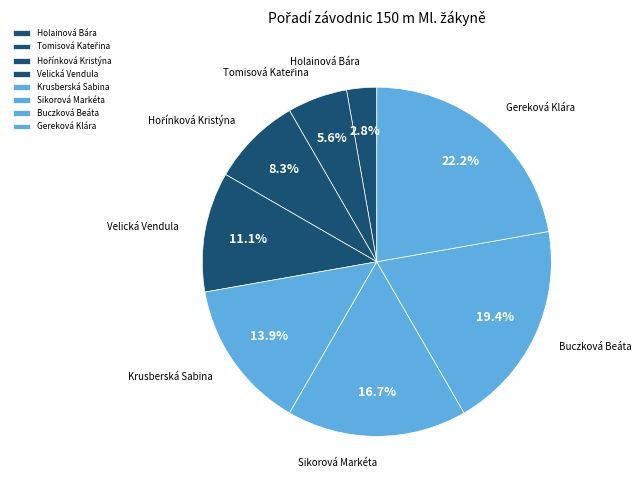

Count the number of slices in the pie.

8